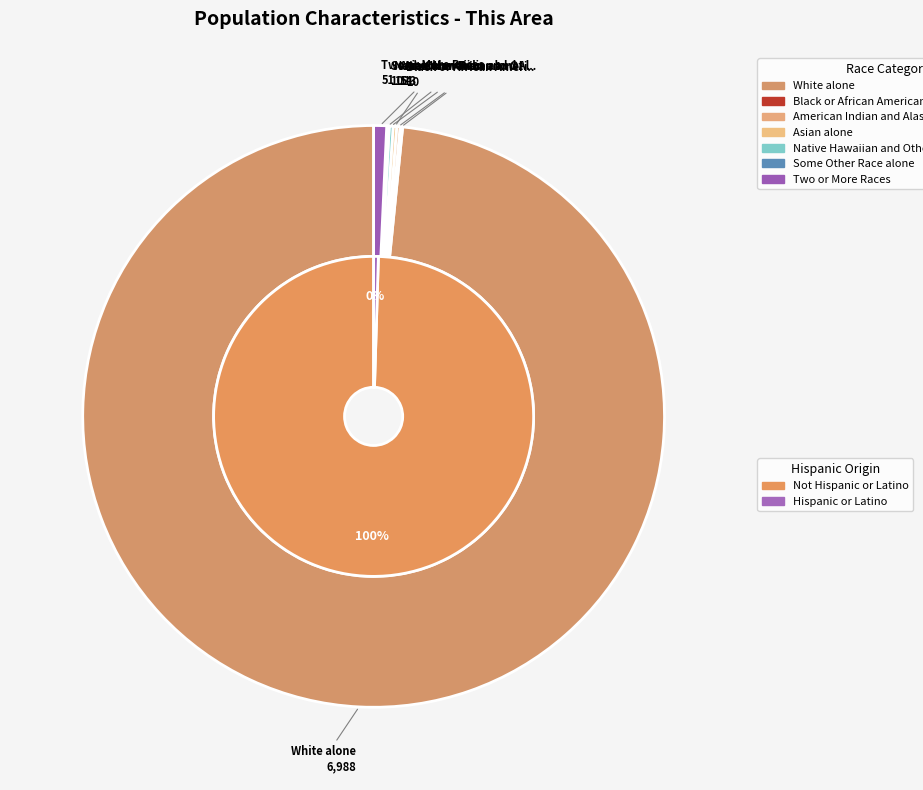

Which category accounts for the majority?

White alone